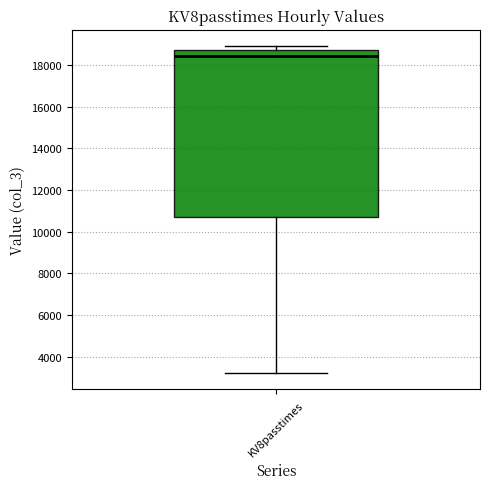

Transcribe this box plot: give where the median line is, the range the box spans, and where the two whiskers end, as read against the y-axis. The values are not printed on the chart, so give them approximately, as read against the axis.

median 18400, box 10800 to 18800, whiskers 3200 to 18800 (just above the box's upper edge)